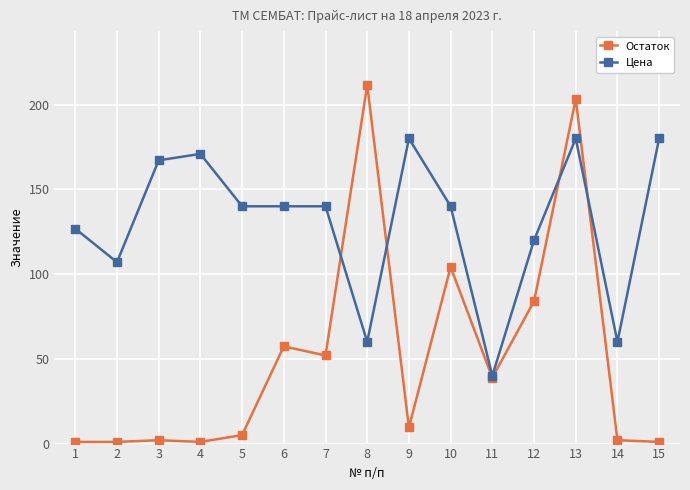

What is the sum of all Цена values?

1951.8